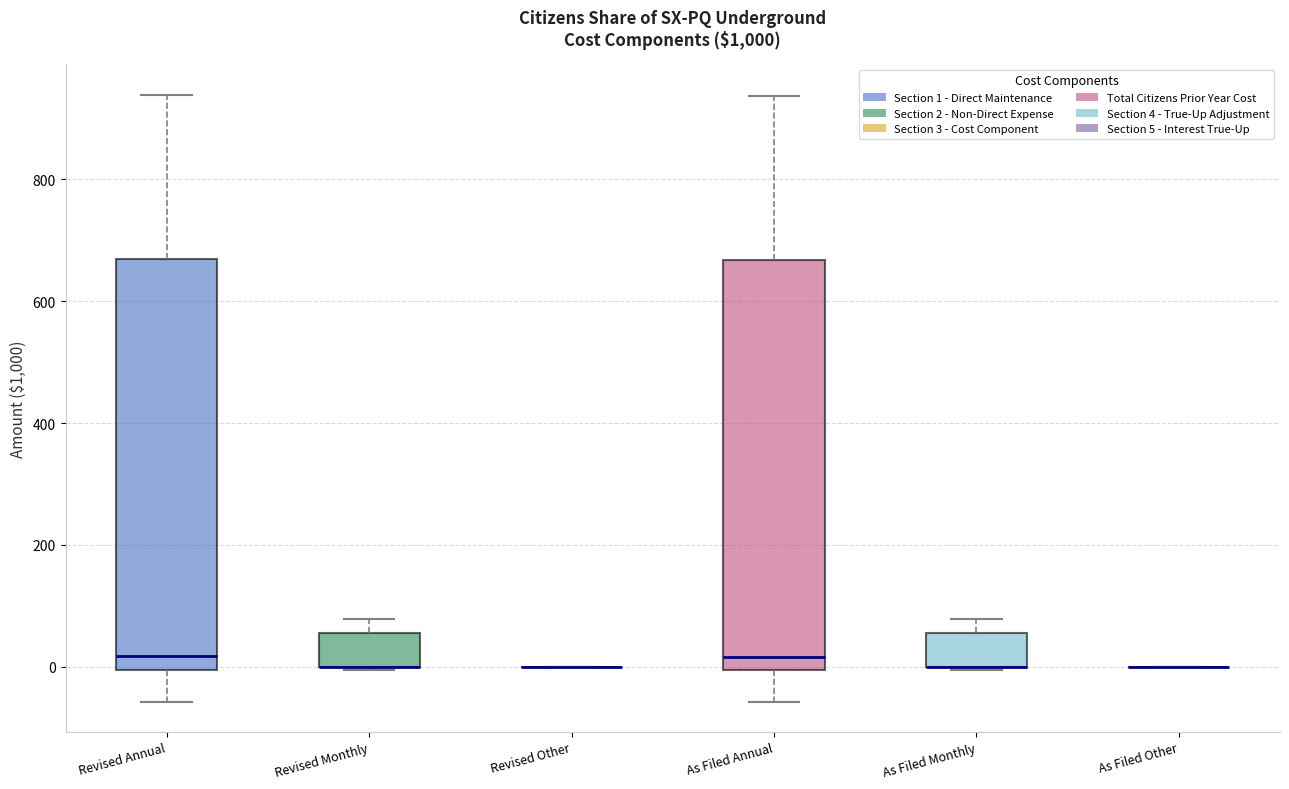

Reading left to right, read every box against the y-axis: the position of its median line, the range the box covers, and the ends of its whiskers. The values are not printed on the chart, so give them approximately, as read against the axis.

Revised Annual: median 20, box 0 to 660, whiskers -60 to 940
Revised Monthly: median 0 (drawn on the box's lower edge), box 0 to 60, whiskers 0 to 80
Revised Other: box collapsed to a line at 0, whiskers 0 to 0
As Filed Annual: median 20, box 0 to 660, whiskers -60 to 940
As Filed Monthly: median 0 (drawn on the box's lower edge), box 0 to 60, whiskers 0 to 80
As Filed Other: box collapsed to a line at 0, whiskers 0 to 0